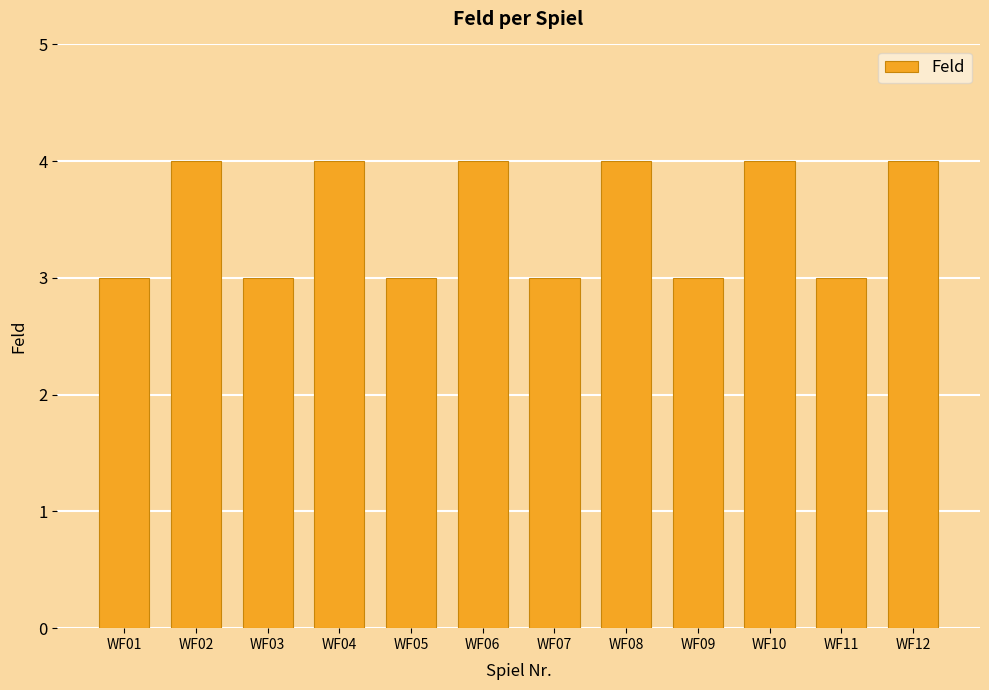

The chart shows a value of 4 at WF02. True or false?

True